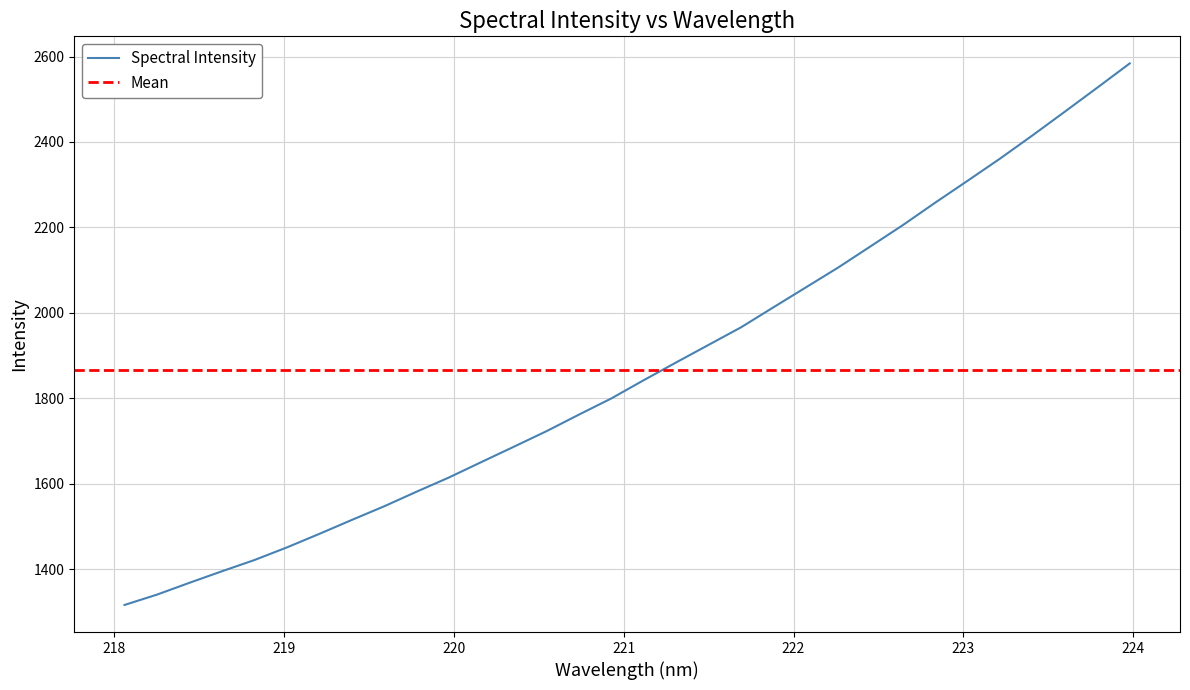

What is the difference between the maximum and minimum values?

1268.0